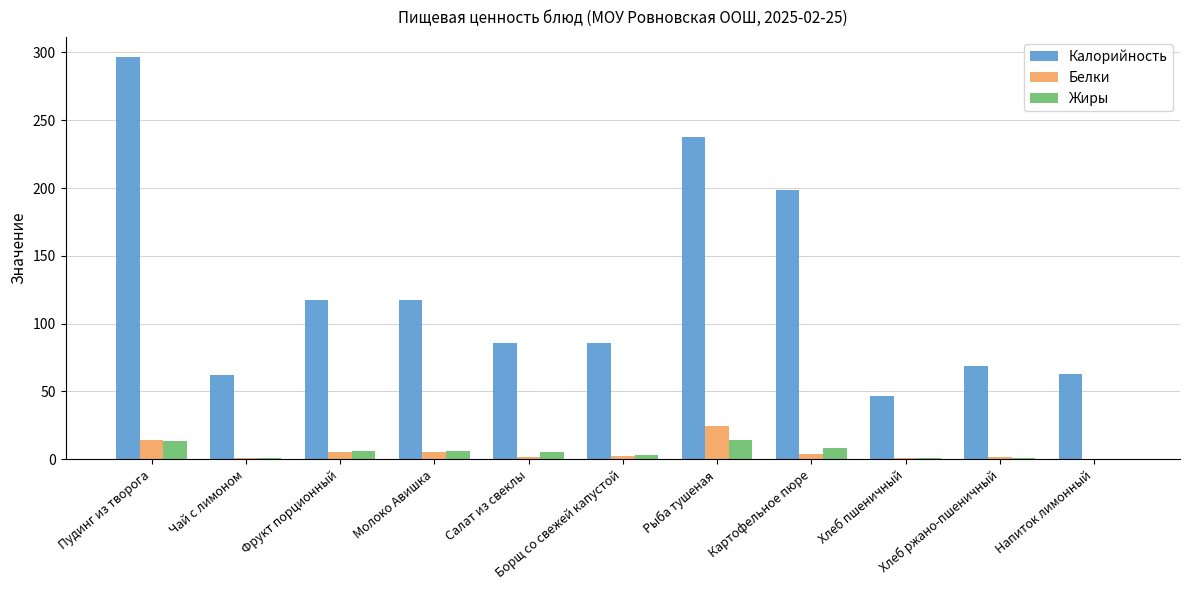

True or false: Белки has a value of 5.6 at Молоко Авишка.

True